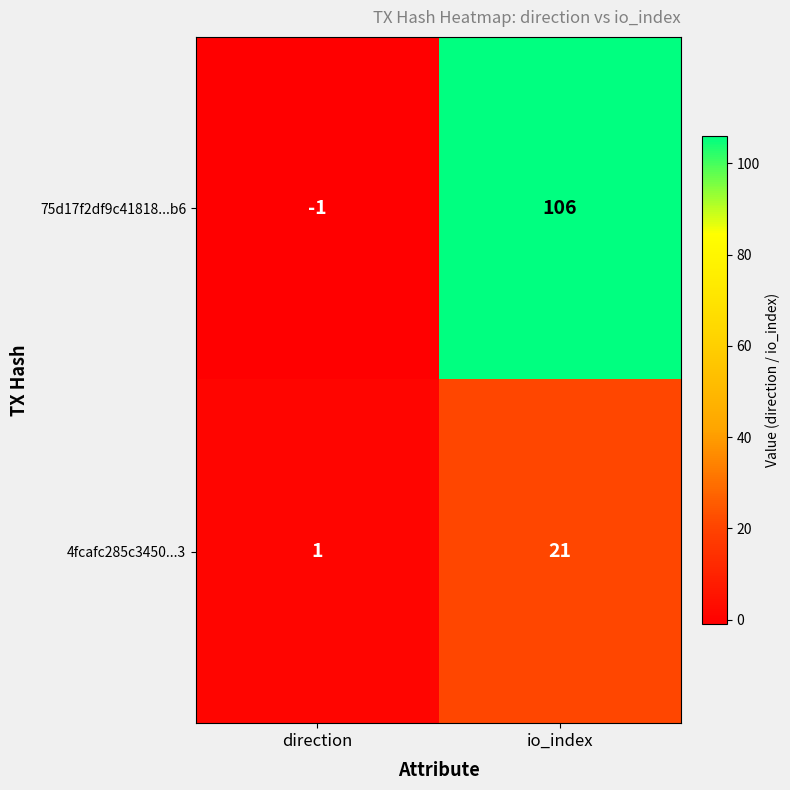

Rank the series by their average value, from lowest to highest.

4fcafc285c3450...3, 75d17f2df9c41818...b6